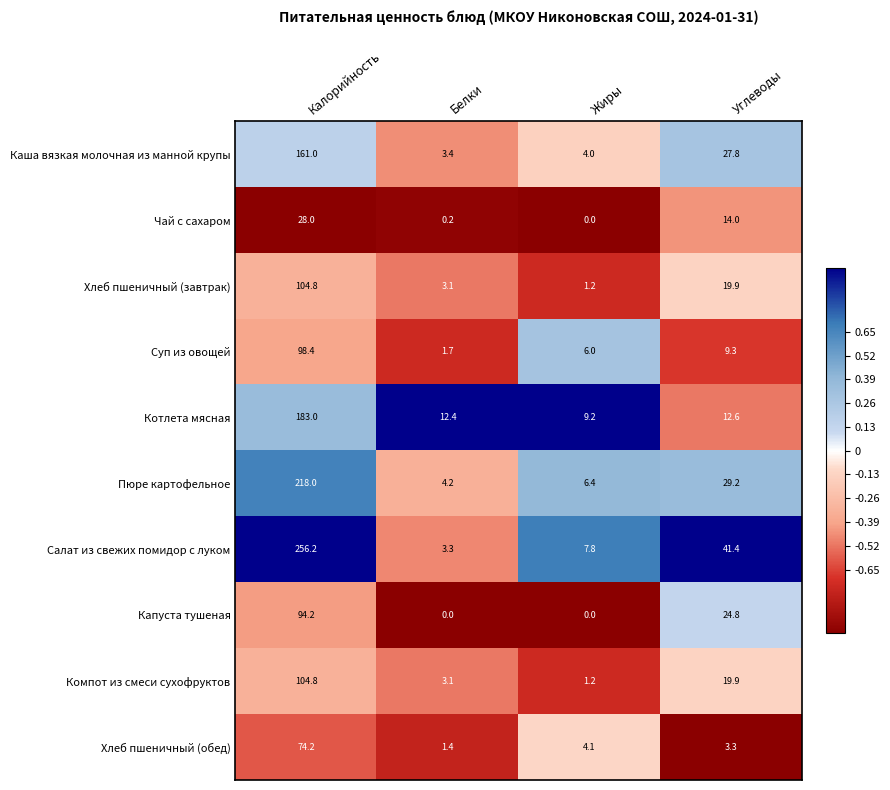

What is the average value of the Капуста тушеная series?

29.8